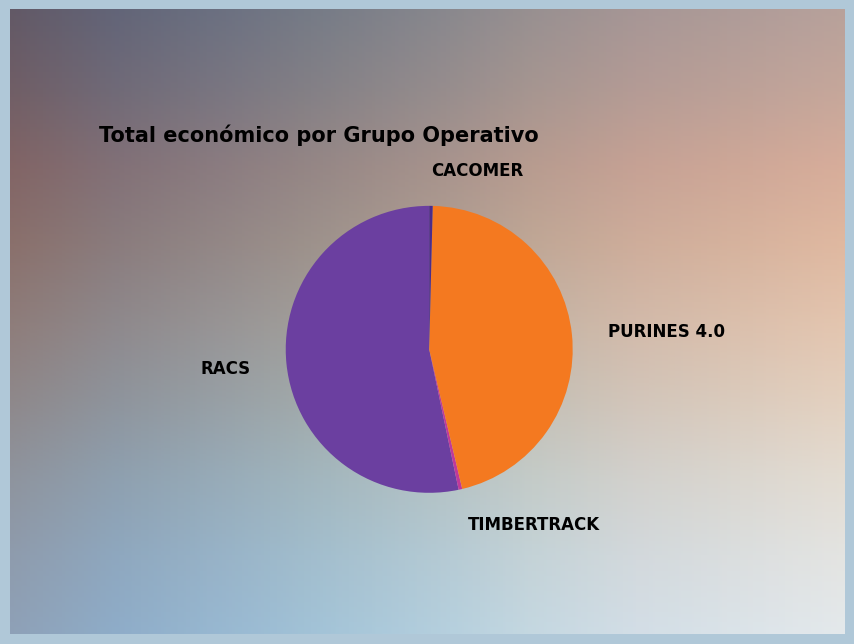

Do PURINES 4.0 and RACS together represent more than half of the pie?

Yes